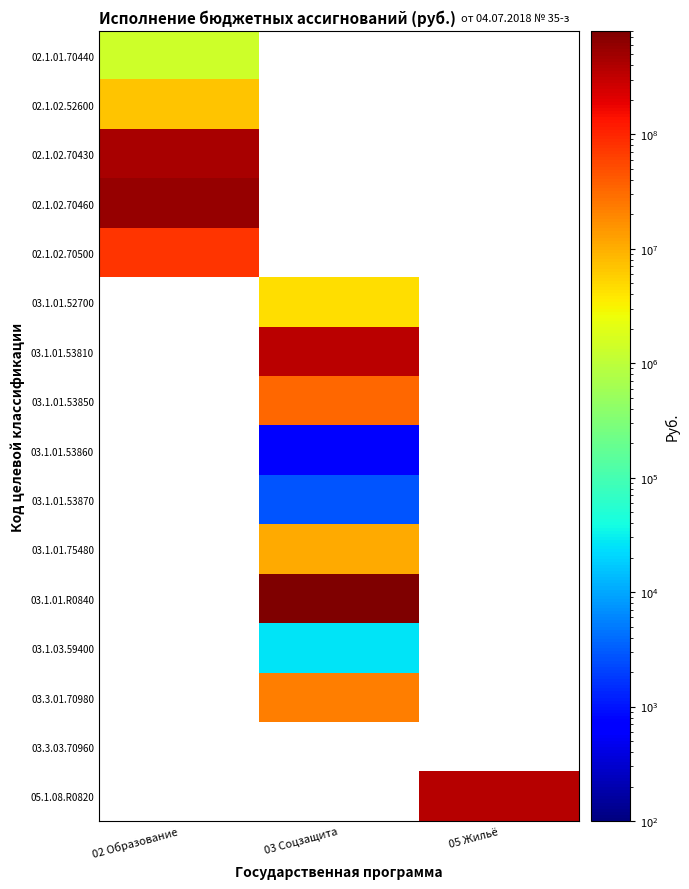

How many positive values does the 02.1.01.70440 series have?

1